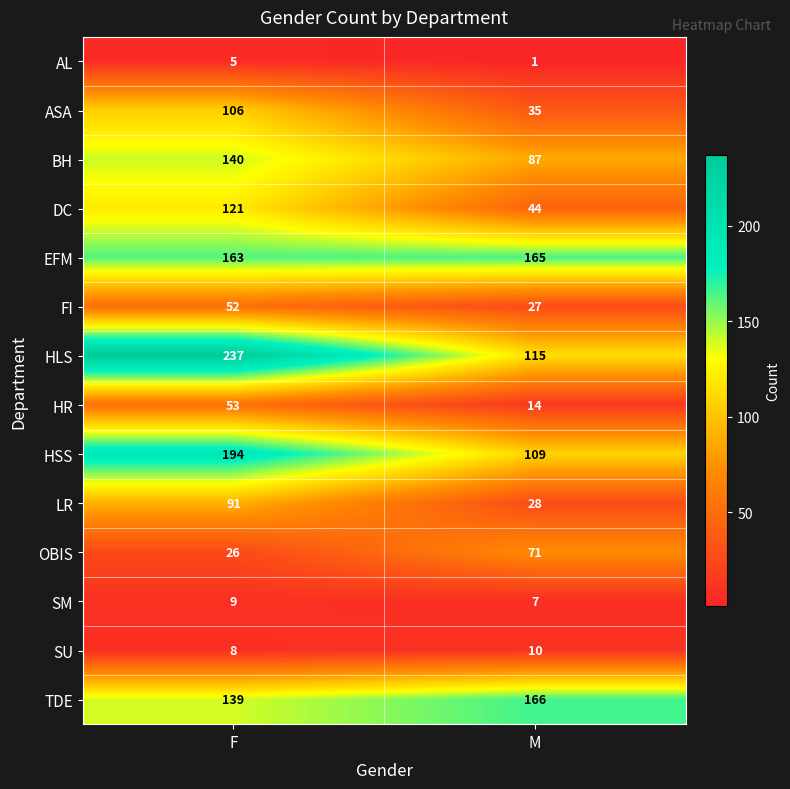

What is the average value of the EFM series?

164